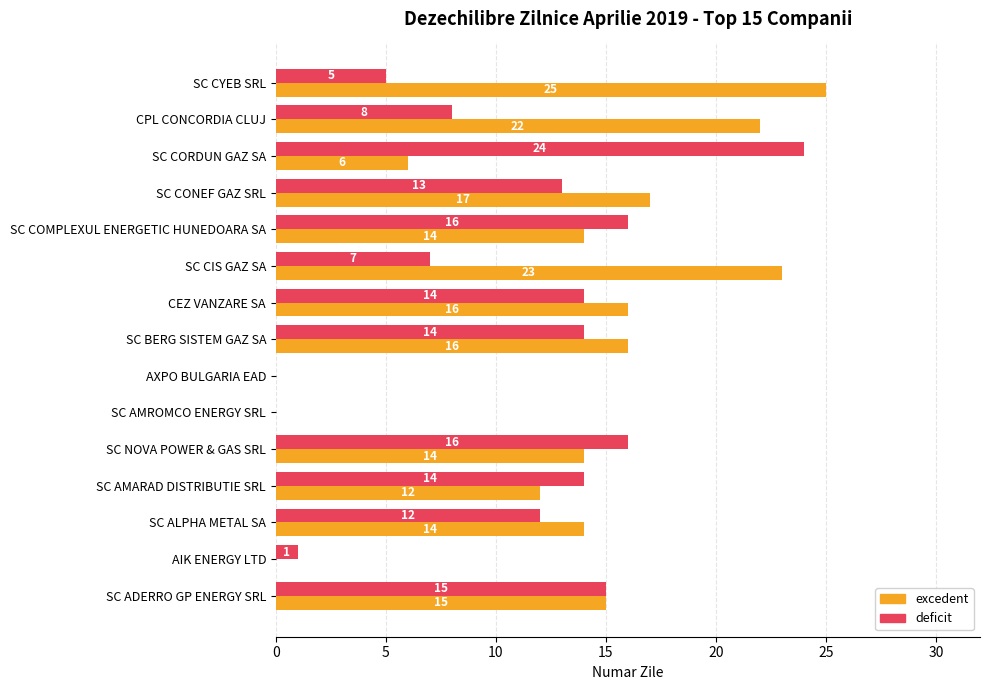

What is the total value across all series at SC ADERRO GP ENERGY SRL?

30